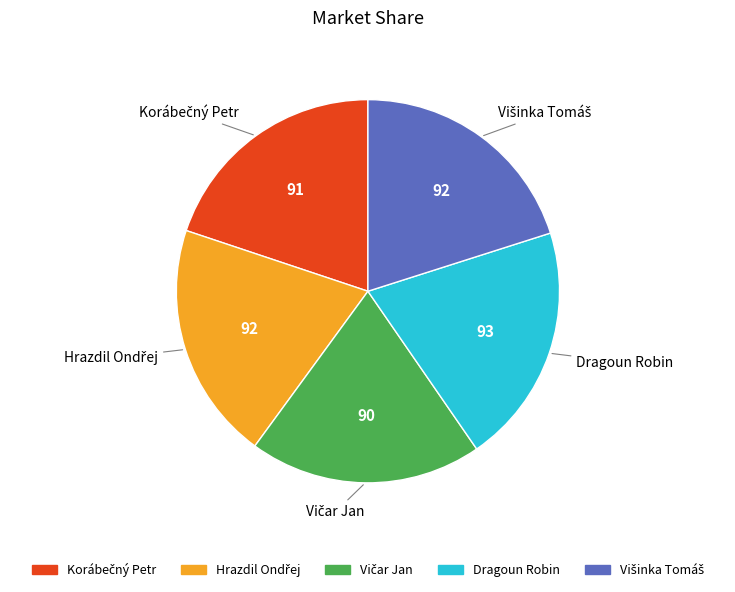

Is it true that Dragoun Robin is 10% of the pie?

False